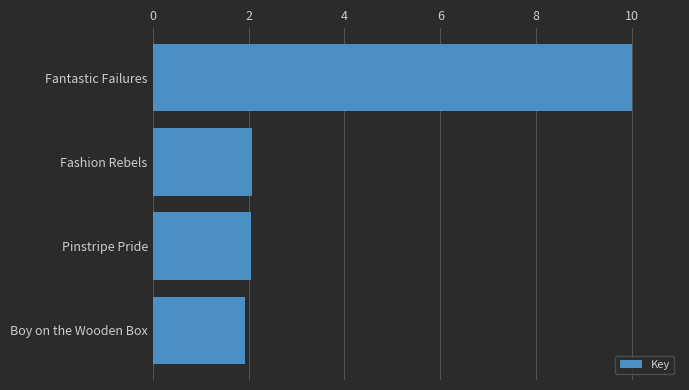

Read the value at Pinstripe Pride.

2.1